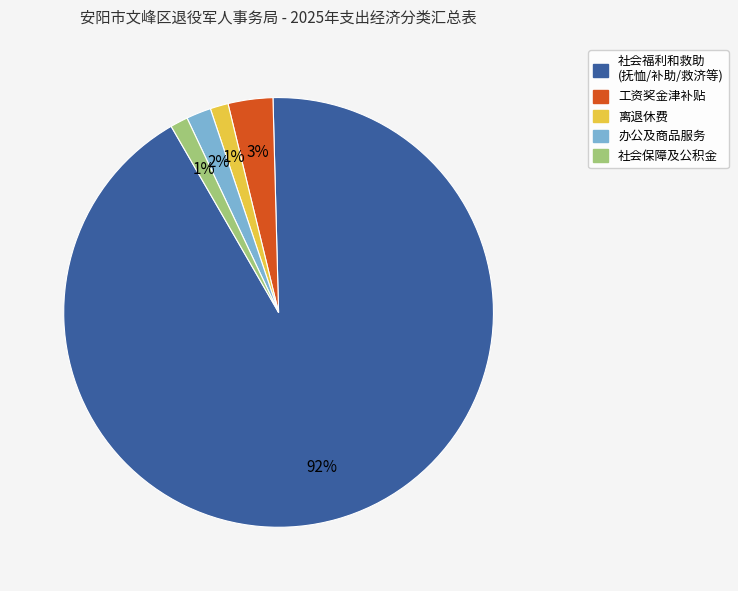

To the nearest percent, what is the average slice percentage?

20%